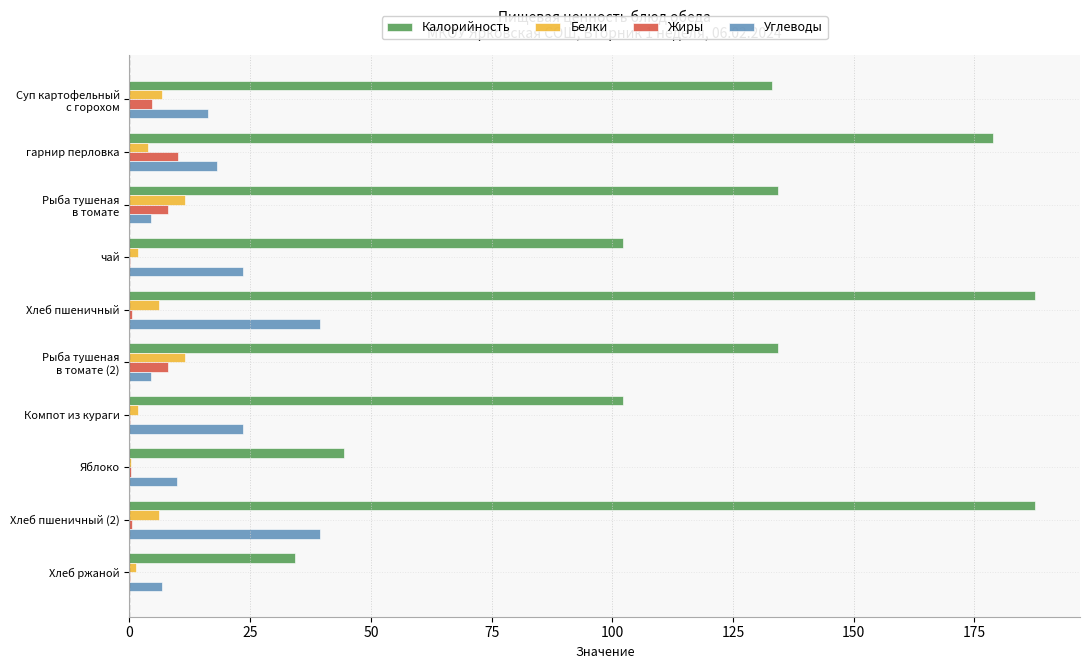

What is the sum of all Углеводы values?

185.6